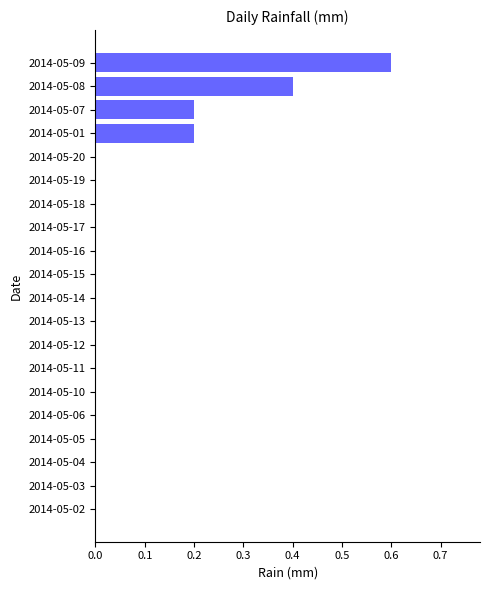

The chart shows a value of -0.2 at 2014-05-15. True or false?

False